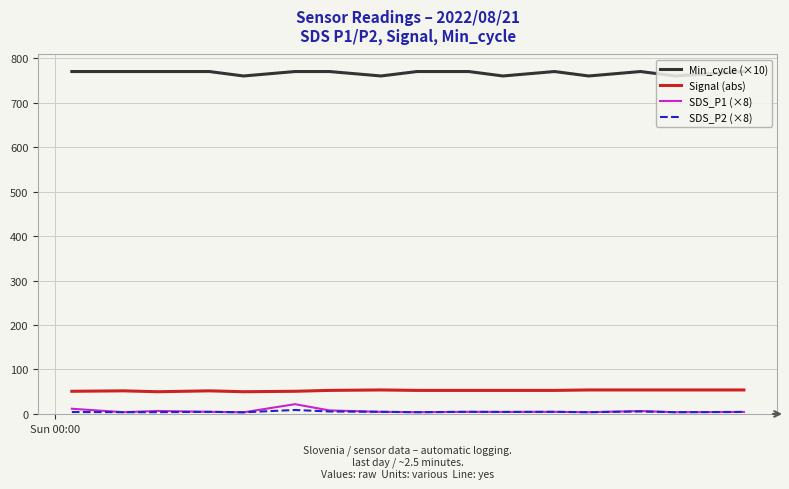

True or false: Signal (abs) and SDS_P1 (×8) intersect in this chart.

False